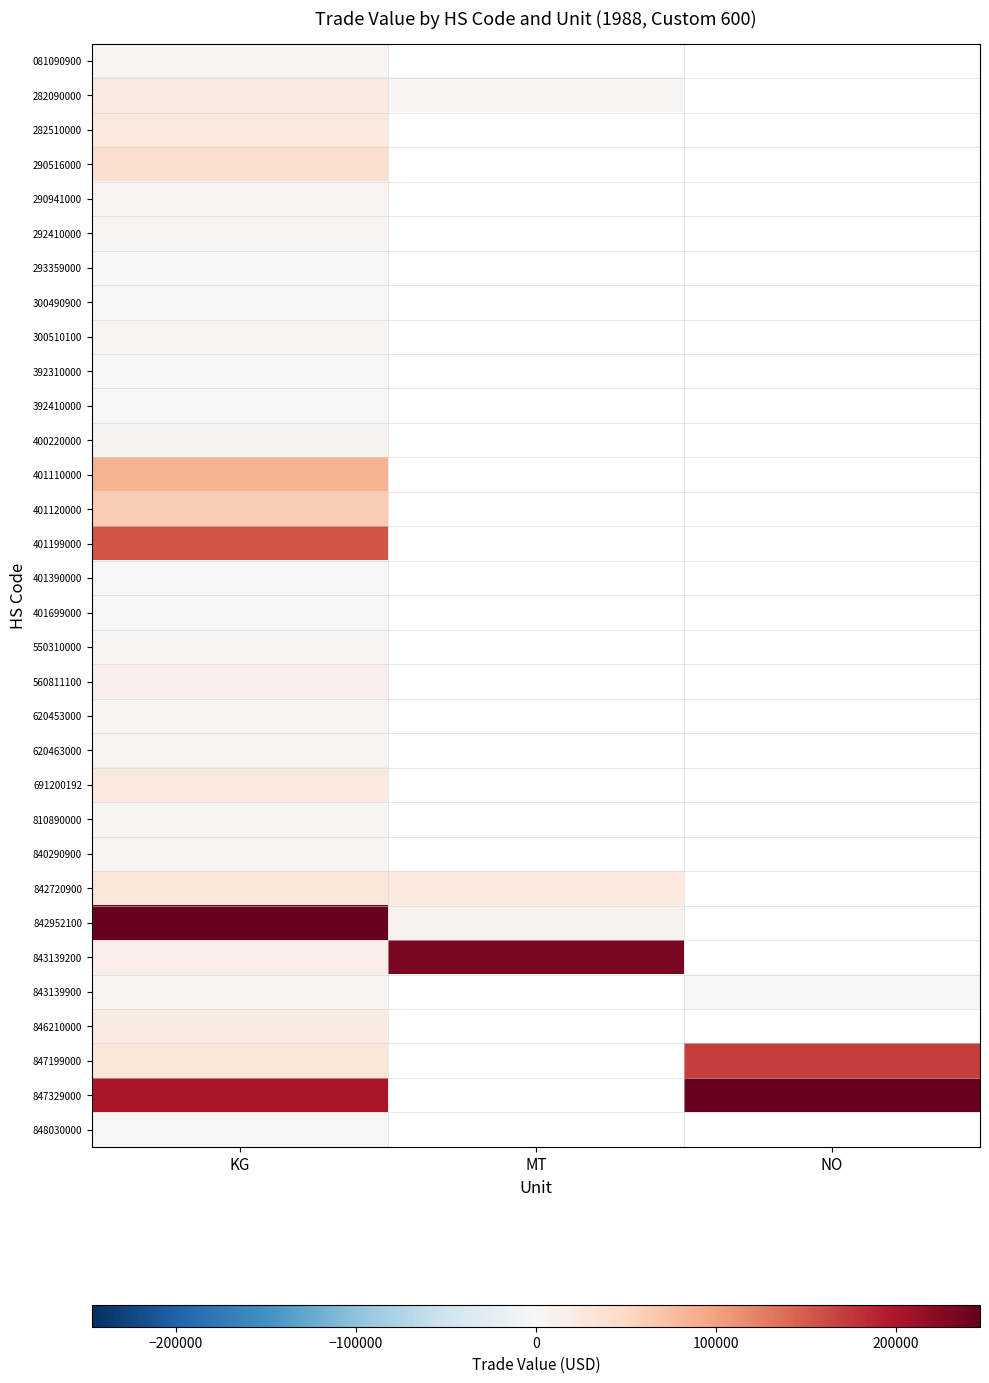

At which label does 847199000 reach its peak?

NO